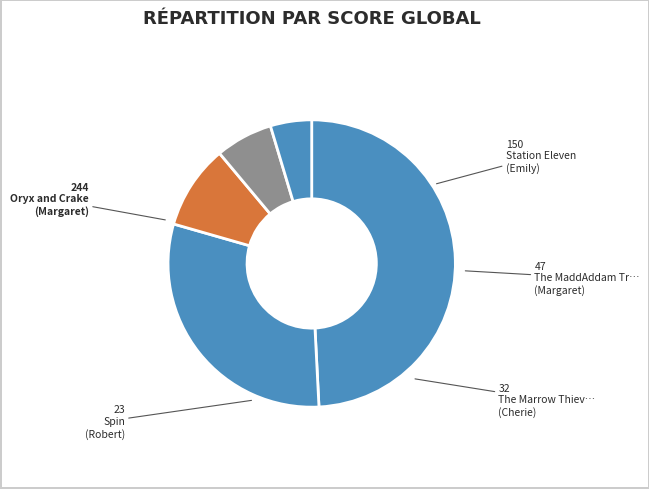

Count the number of slices in the pie.

5